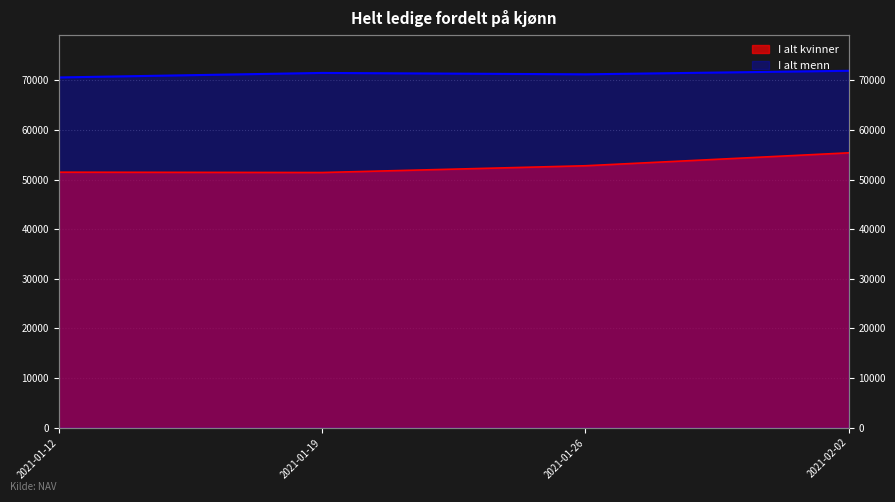

Which has a higher value, 2021-01-19 or 2021-01-12?

2021-01-12